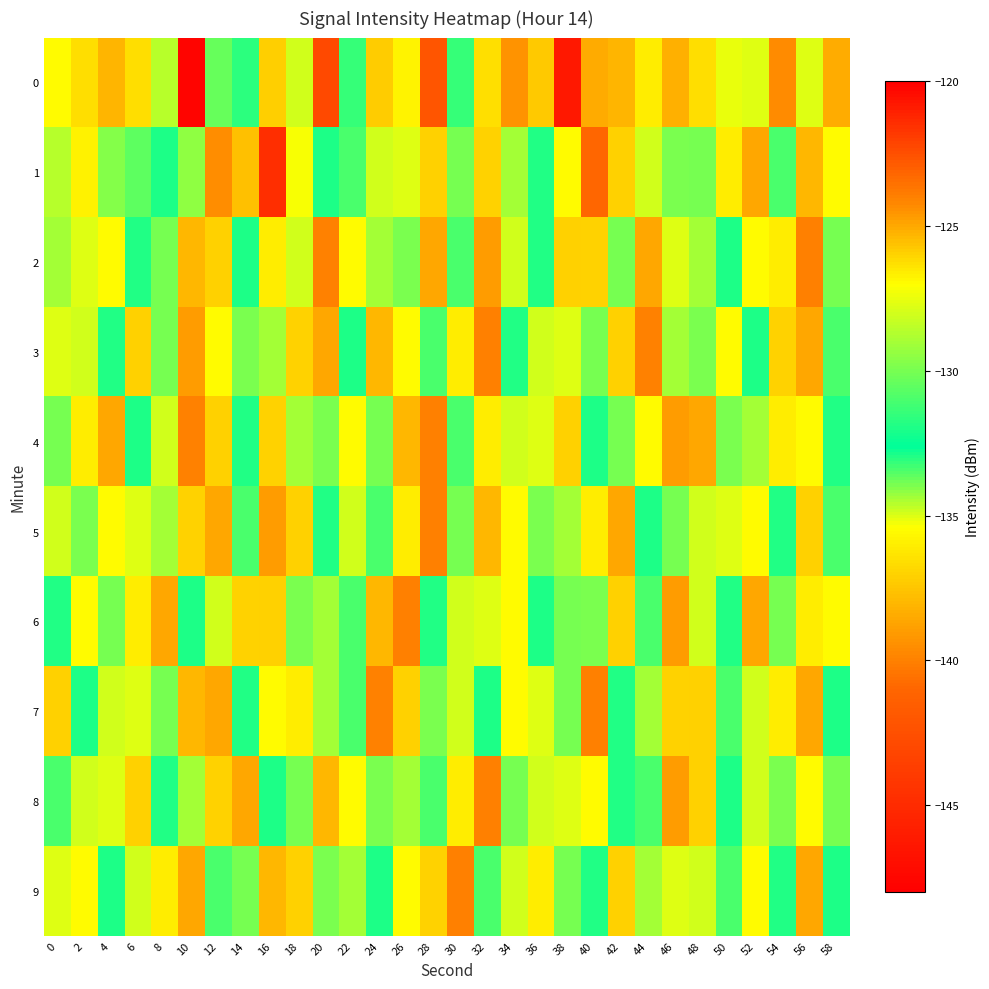

What is the spread (max minus min) of values at 46?

13.8